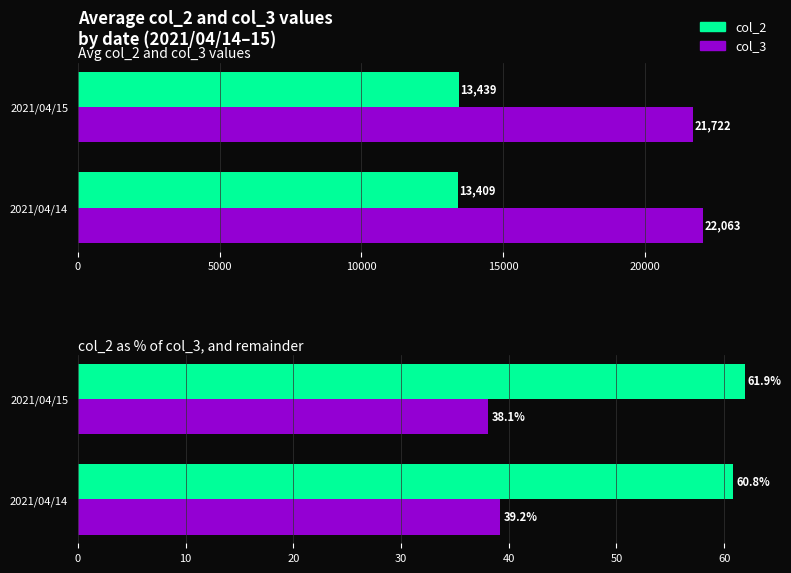

At 2021/04/14, list the series in order from largest to smallest.

col_3, col_2, col_2 %, col_3 remainder %